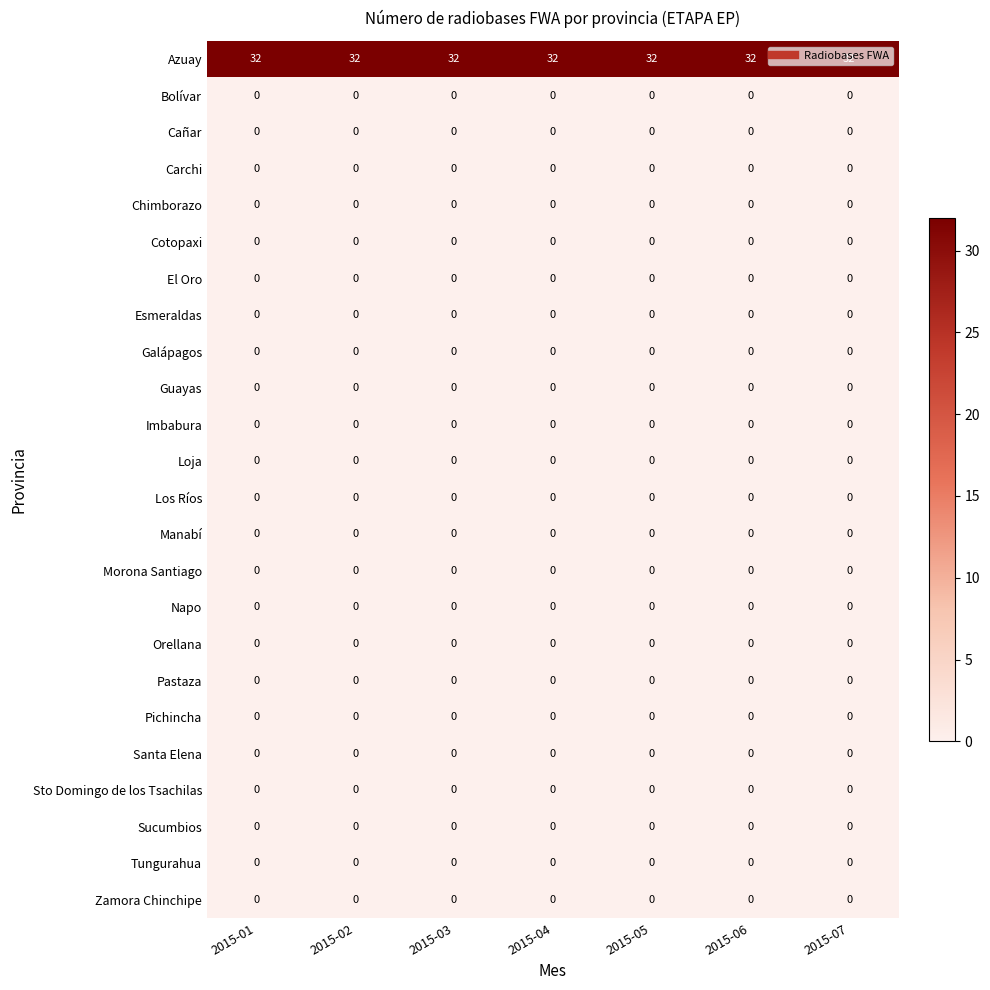

What is the spread (max minus min) of values at 2015-02?

32